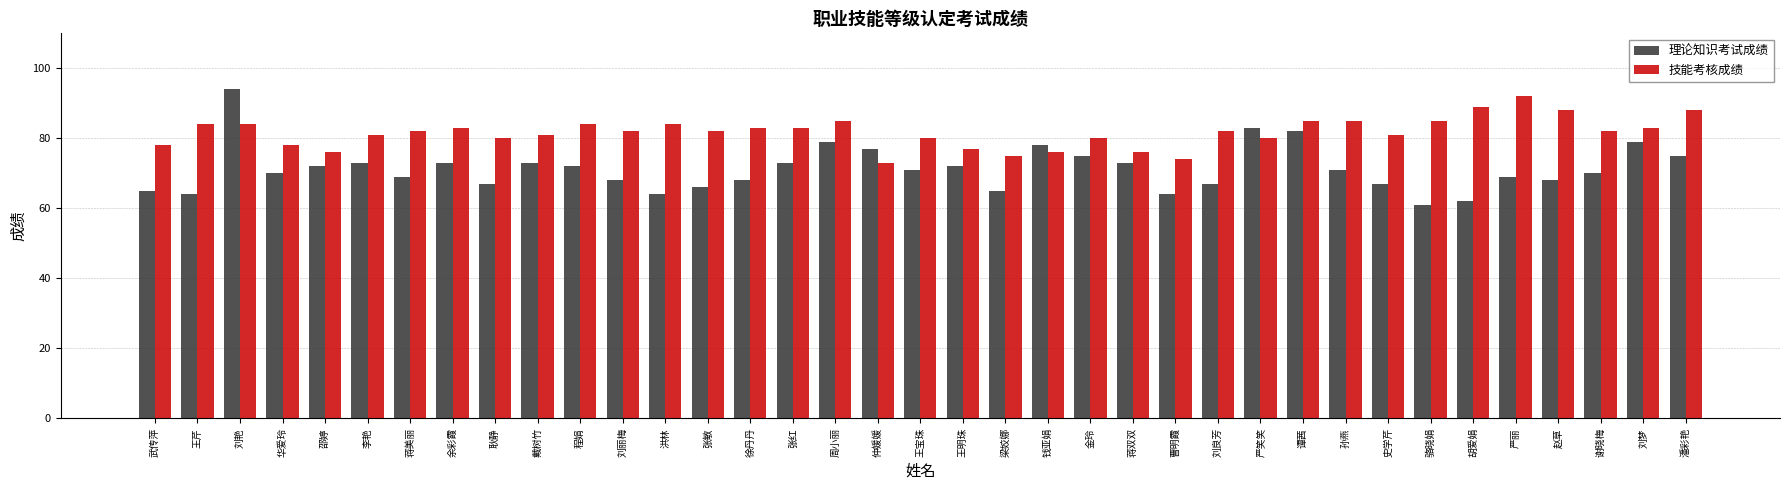

How many data points does each series have?

37